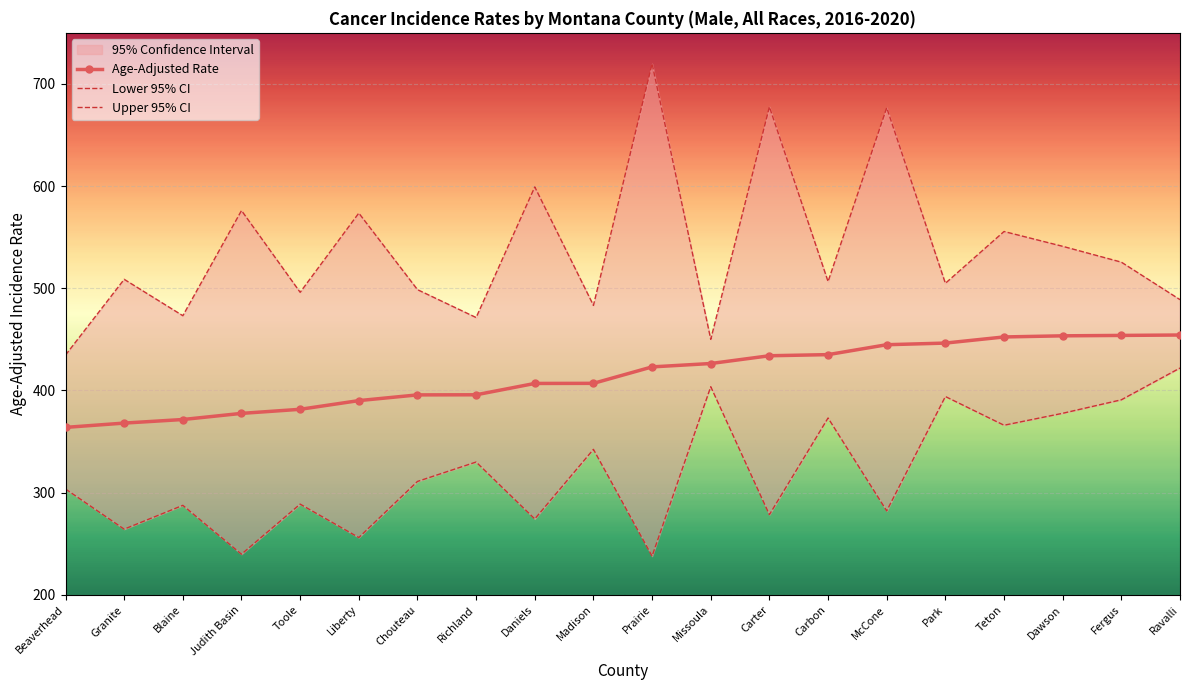

What is the value of the Age-Adjusted Rate point at the 15th from the left?

444.8